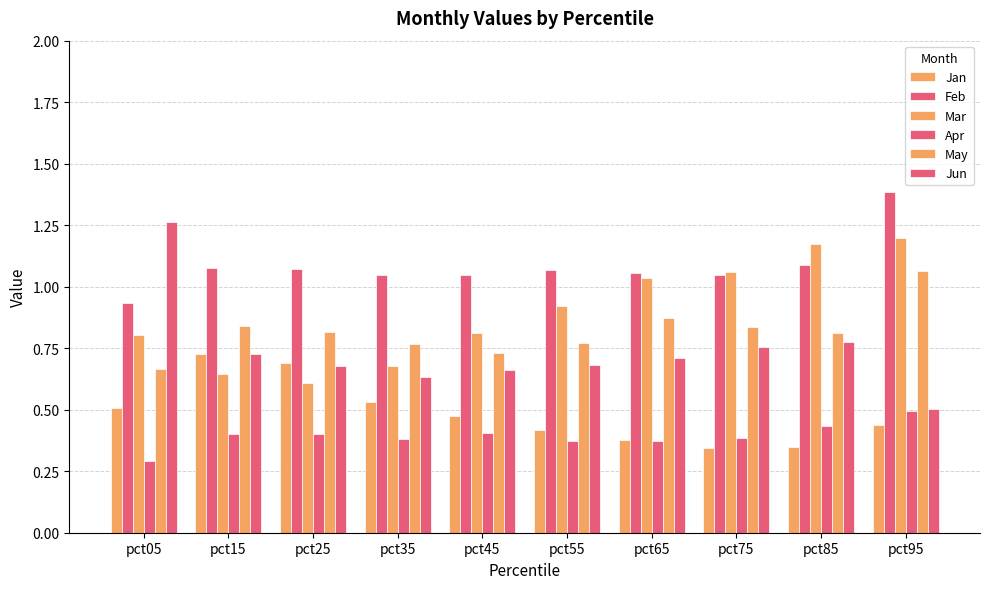

Rank the series by their maximum value, from lowest to highest.

Apr, Jan, May, Mar, Jun, Feb